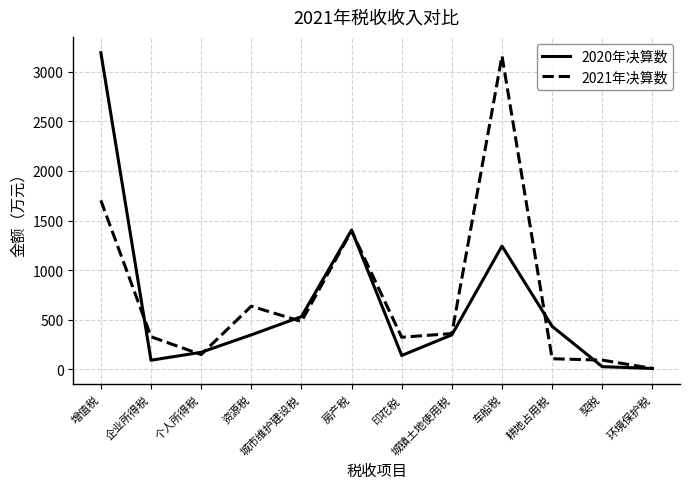

Which series changed the most between 增值税 and 企业所得税?

2020年决算数